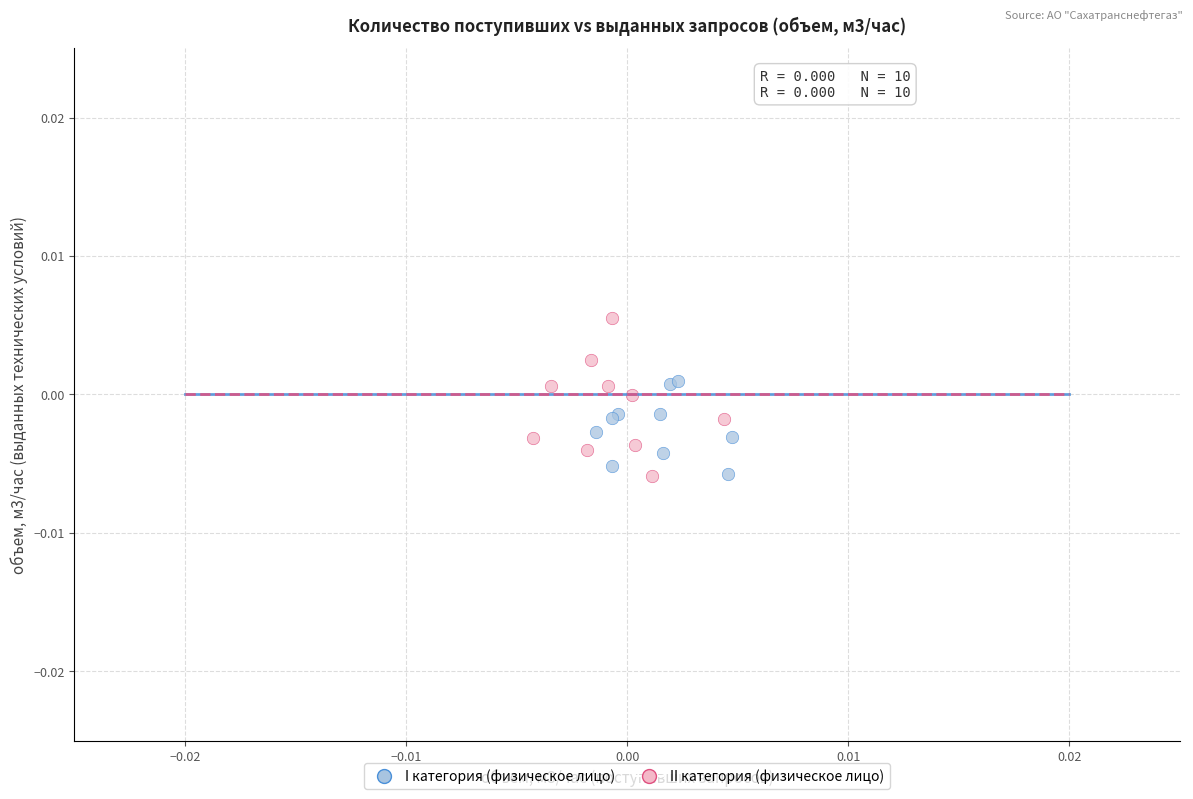

Which series has the largest Y range (max minus min)?

II категория (физическое лицо)